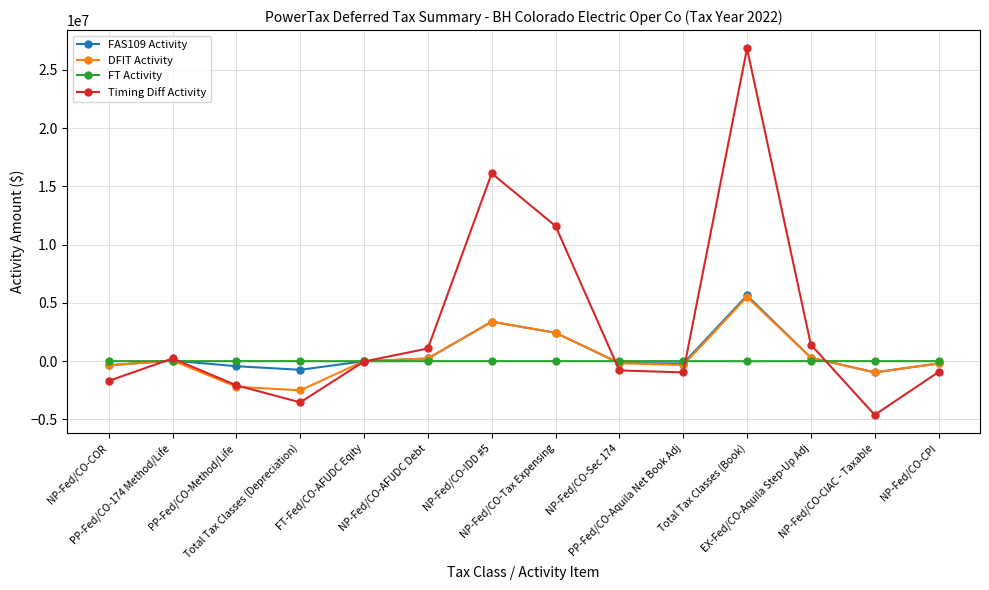

What is the label of the 8th point from the left?

NP-Fed/CO-Tax Expensing